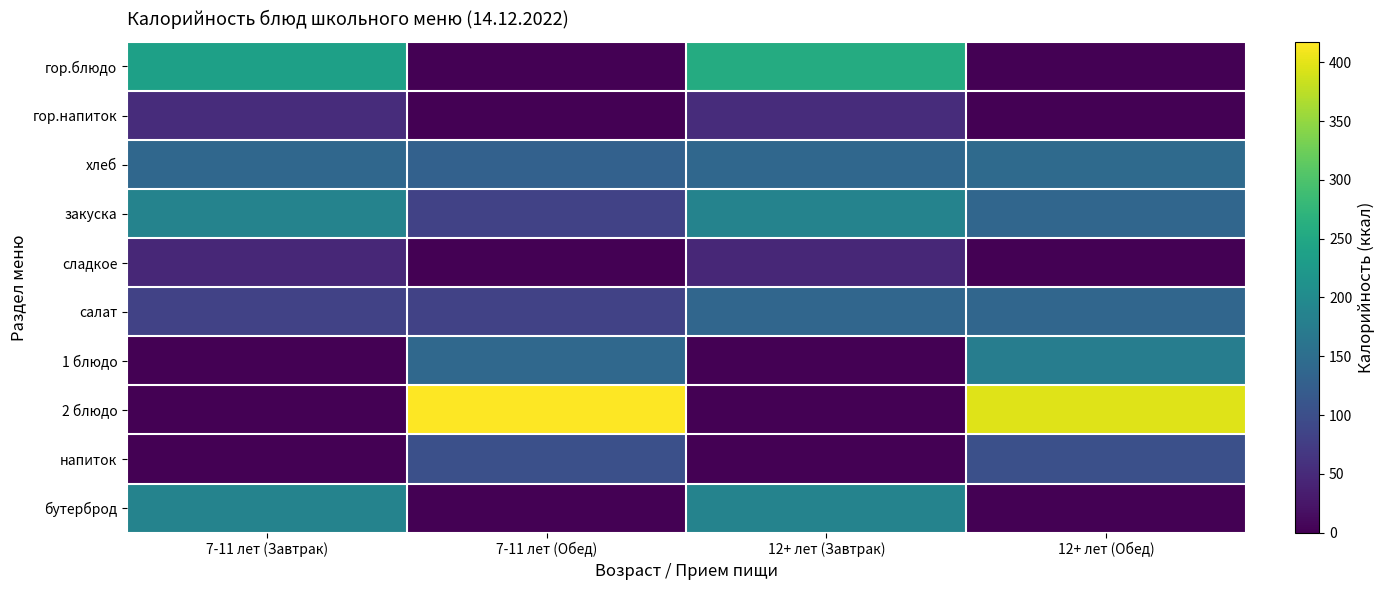

Which label corresponds to the smallest value in the chart?

7-11 лет (Обед)